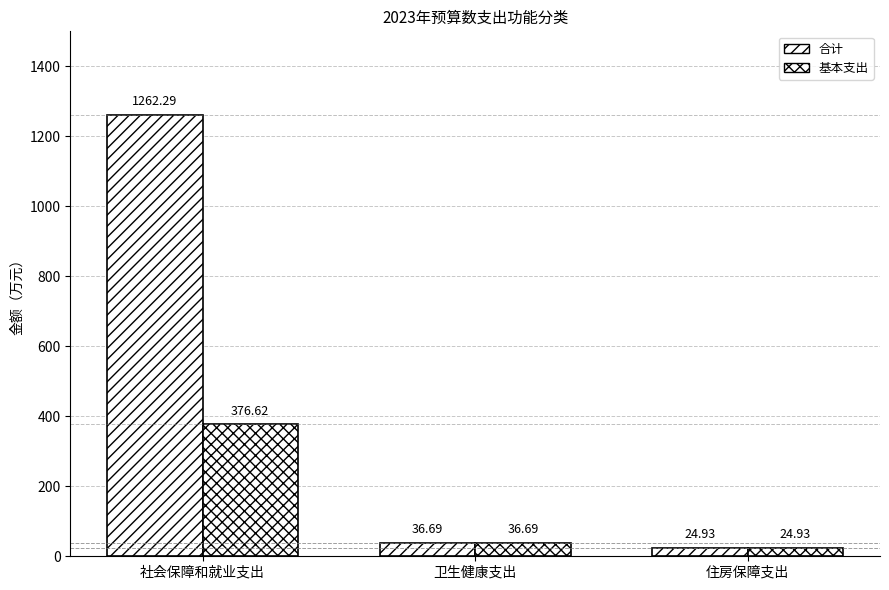

How many bars are there in each group?

2